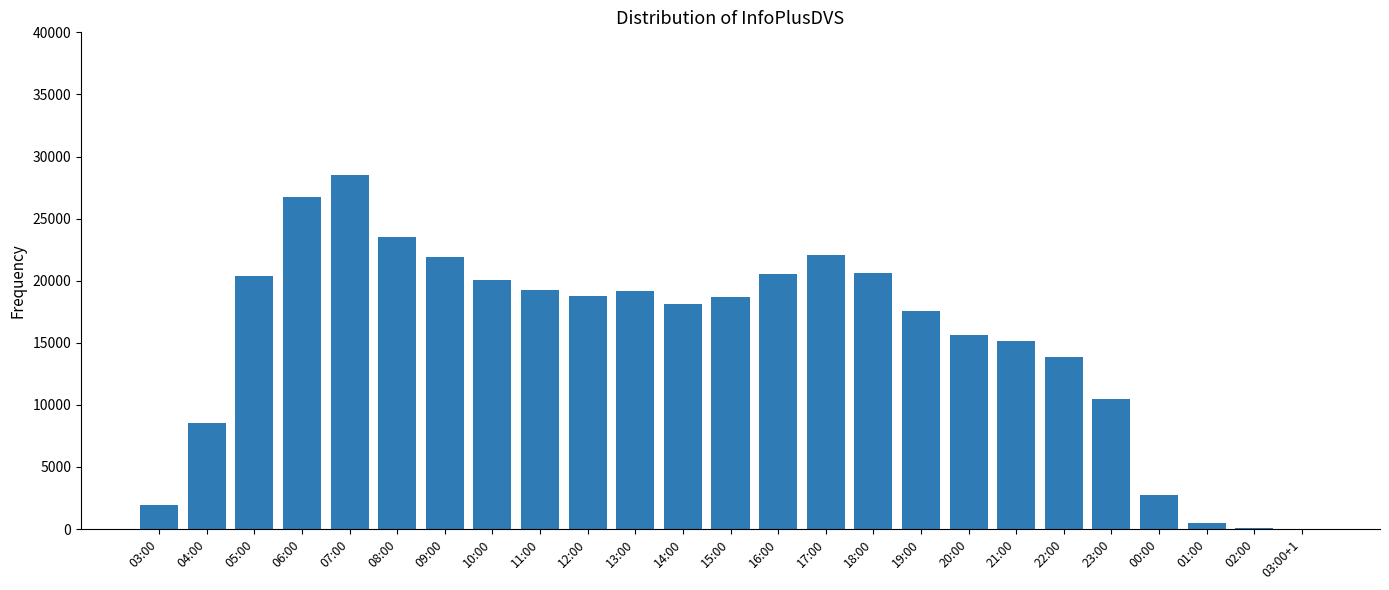

How many distinct data groups are displayed?

1